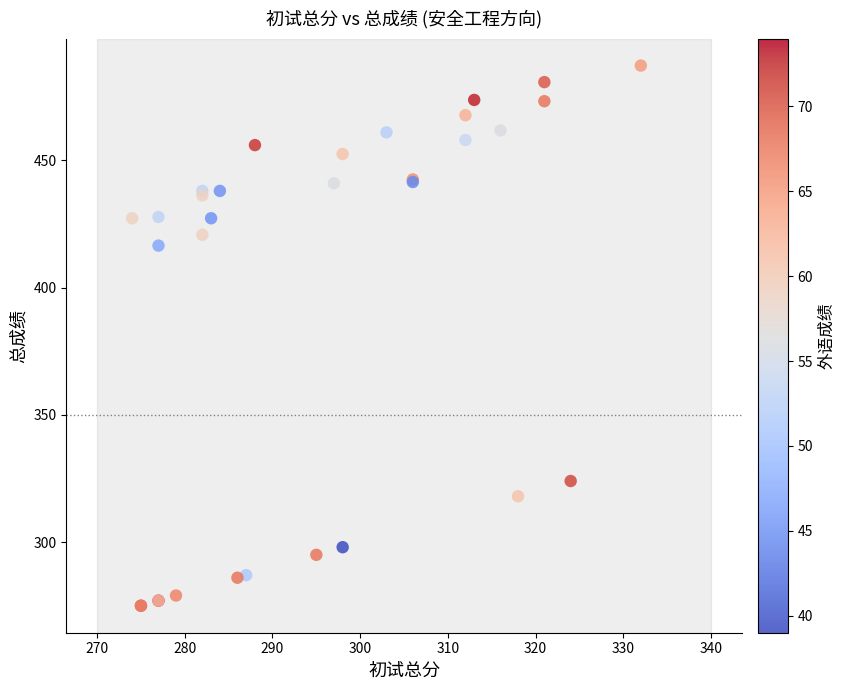

What Y value in the scatter plot is closest to 381?

416.5